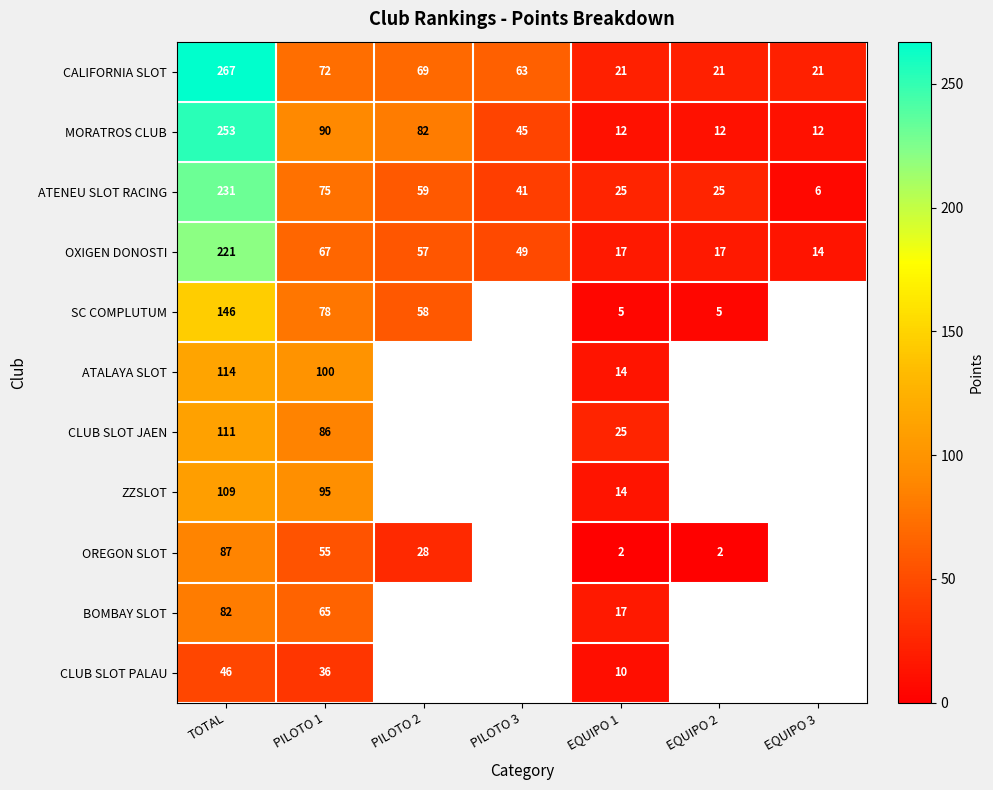

What is the sum of all ATENEU SLOT RACING values?

462